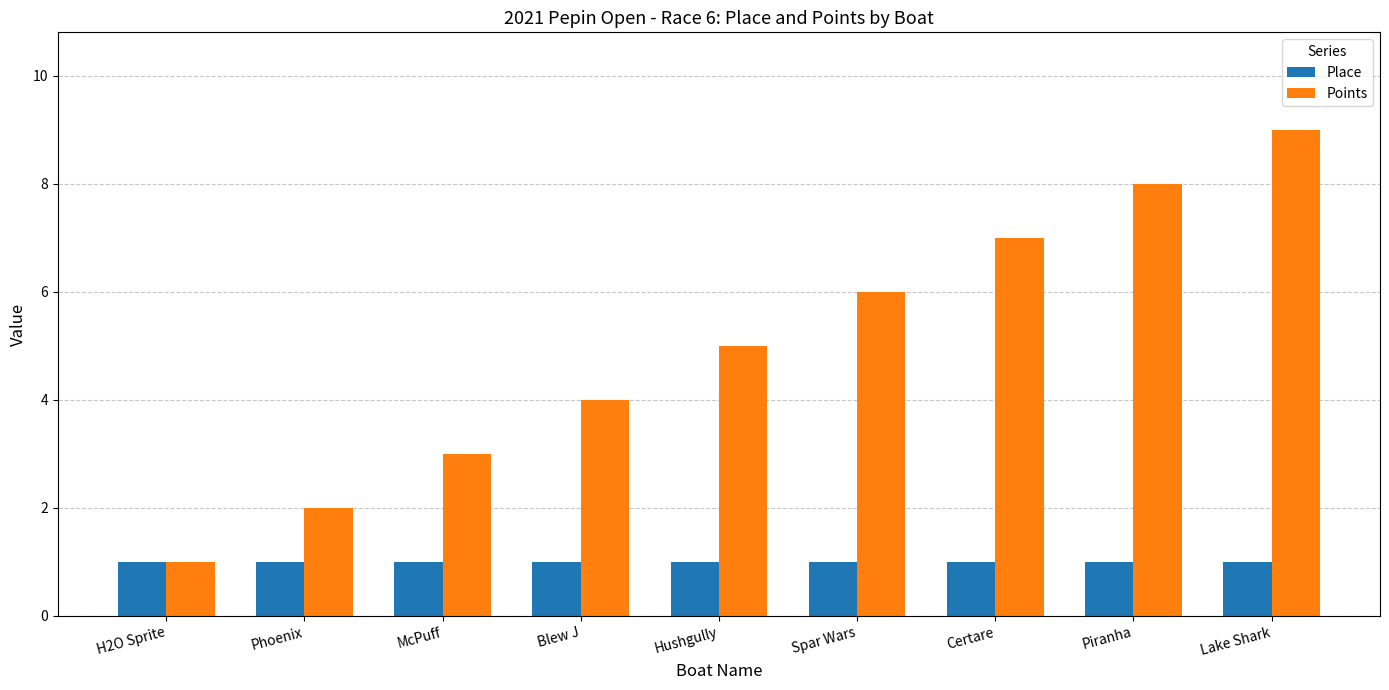

Which series has the widest spread of values?

Points